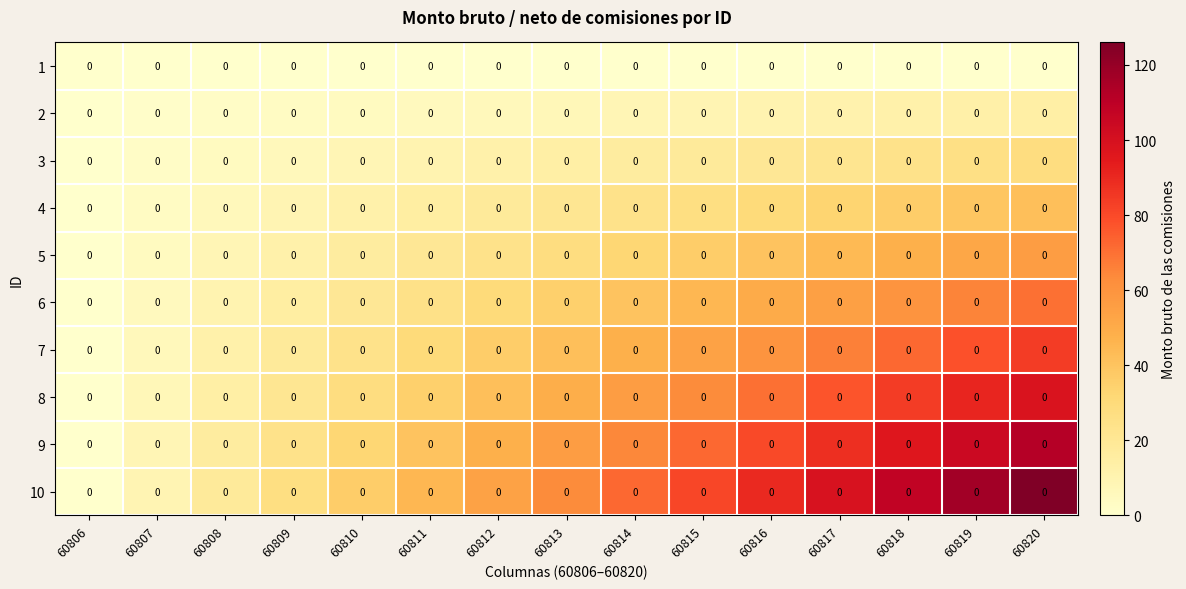

The 6 series shows 25 at 60811. True or false?

True